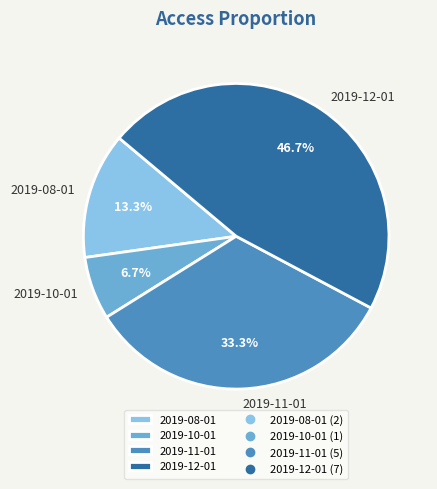

Is there a majority slice in this chart?

No